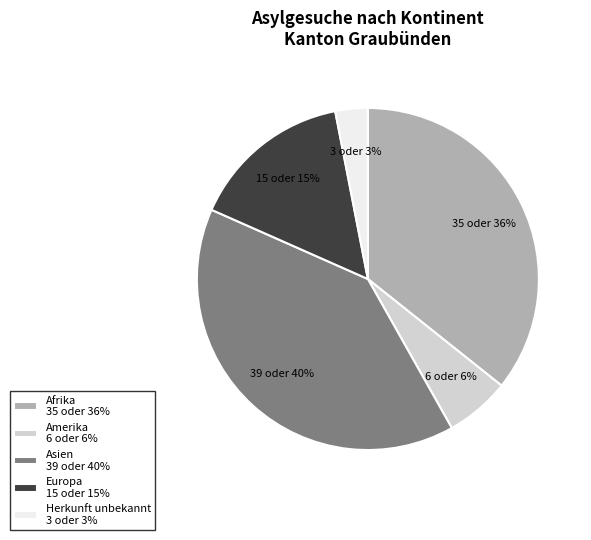

True or false: Afrika accounts for 36% of the total.

True